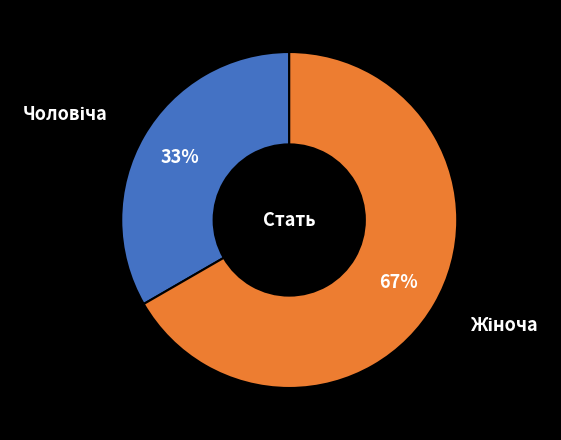

To the nearest percent, what is the average slice percentage?

50%